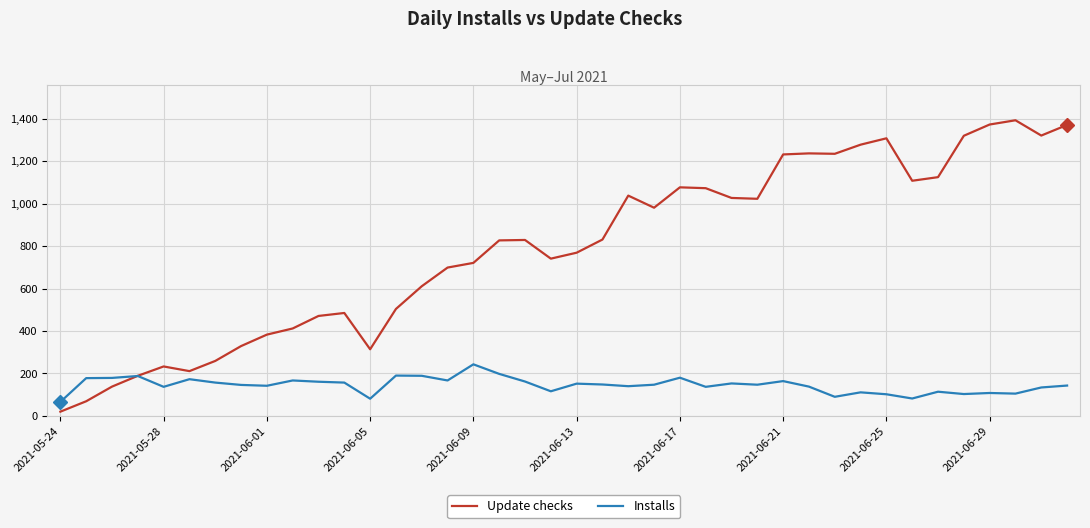

What are all the series names shown in the legend?

Update checks, Installs